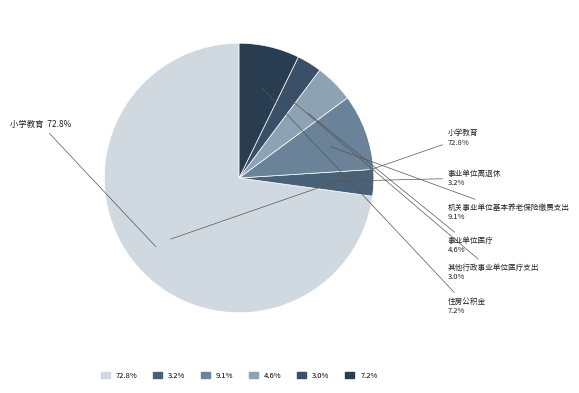

What is the smallest slice in the pie chart?

其他行政事业单位医疗支出